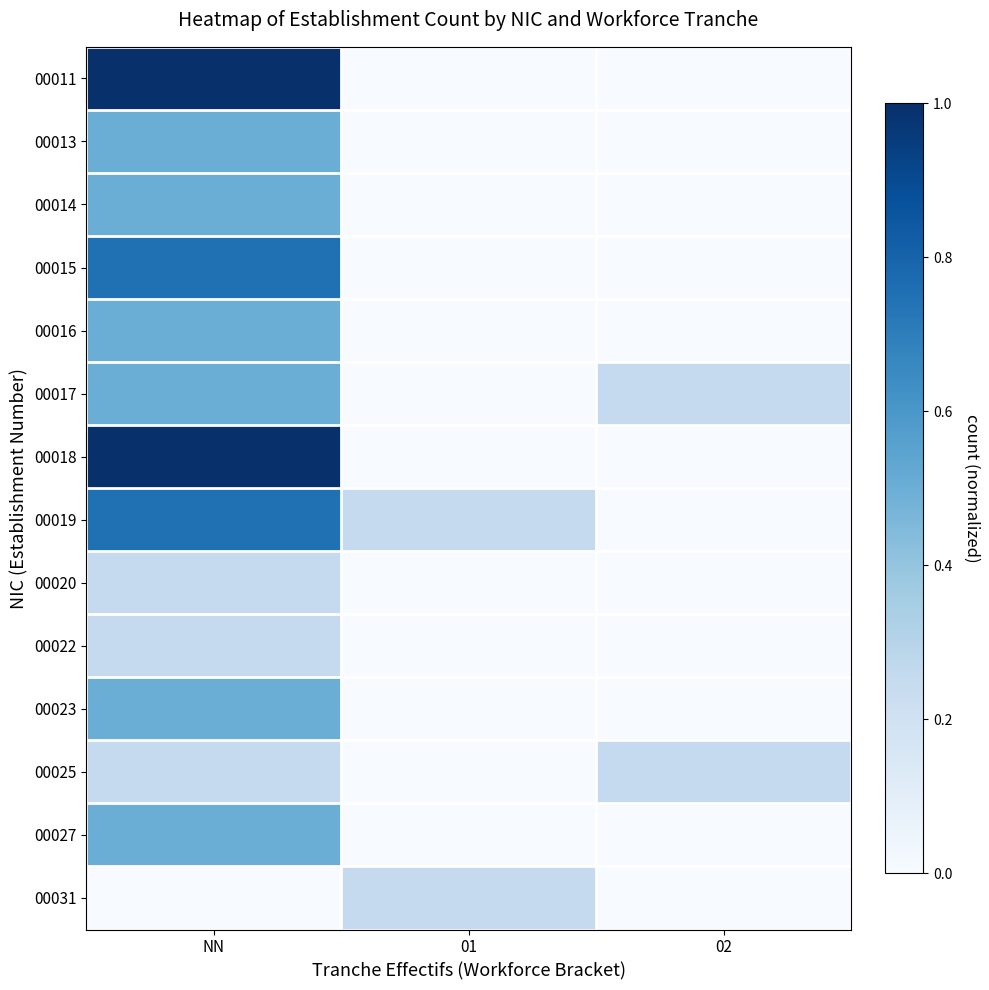

At how many categories does at least one series exceed 0?

3